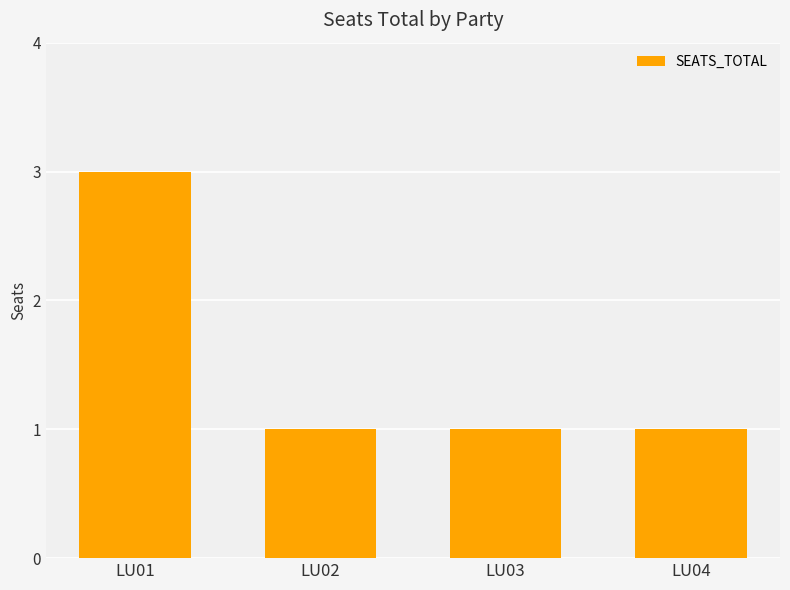

What is the maximum value shown in the chart?

3